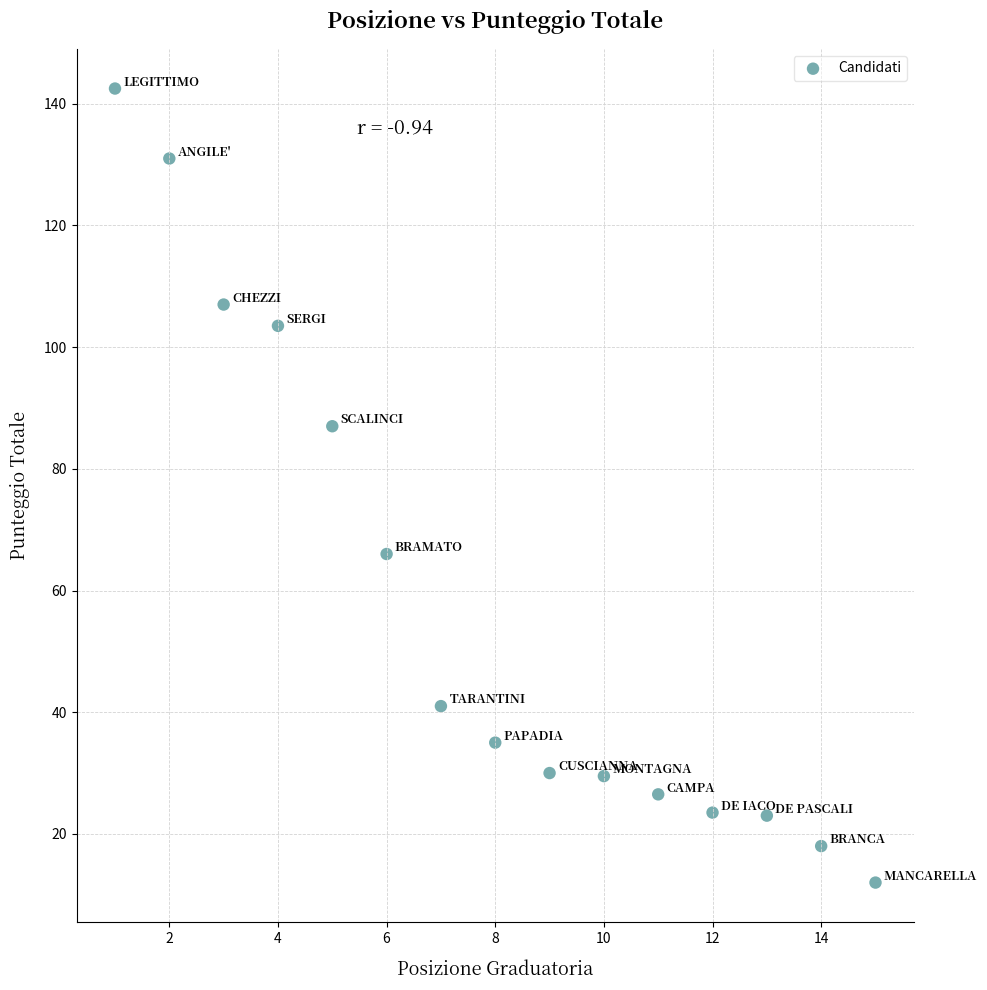

What is the range of X values (max minus min)?

14.0